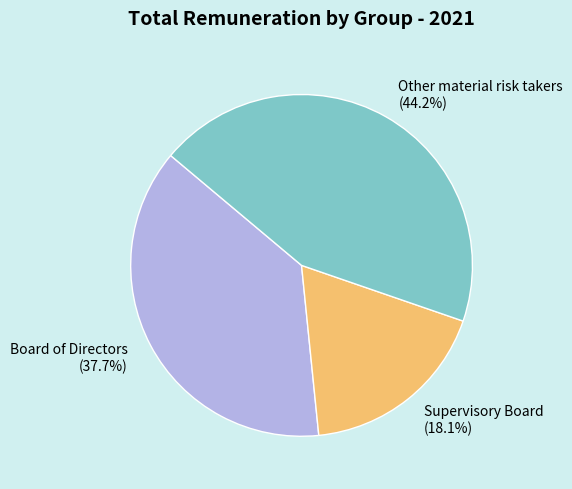

How much of the chart is everything except Supervisory Board?

81.9%